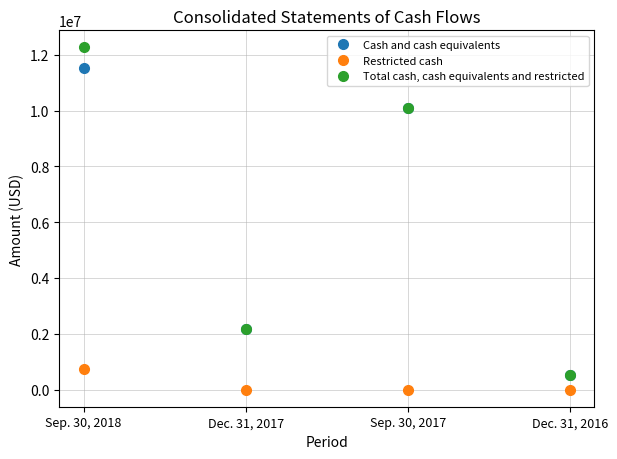

Does the chart display data point markers on the line(s)?

Yes